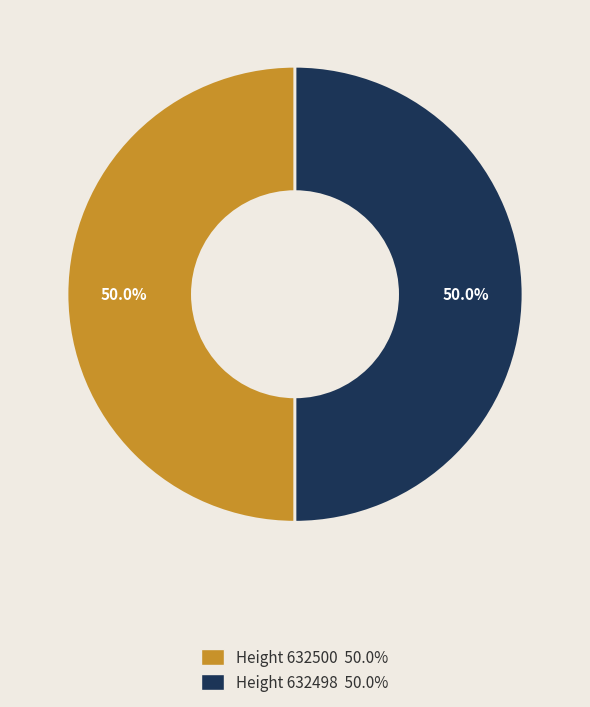

Count the number of slices in the pie.

2